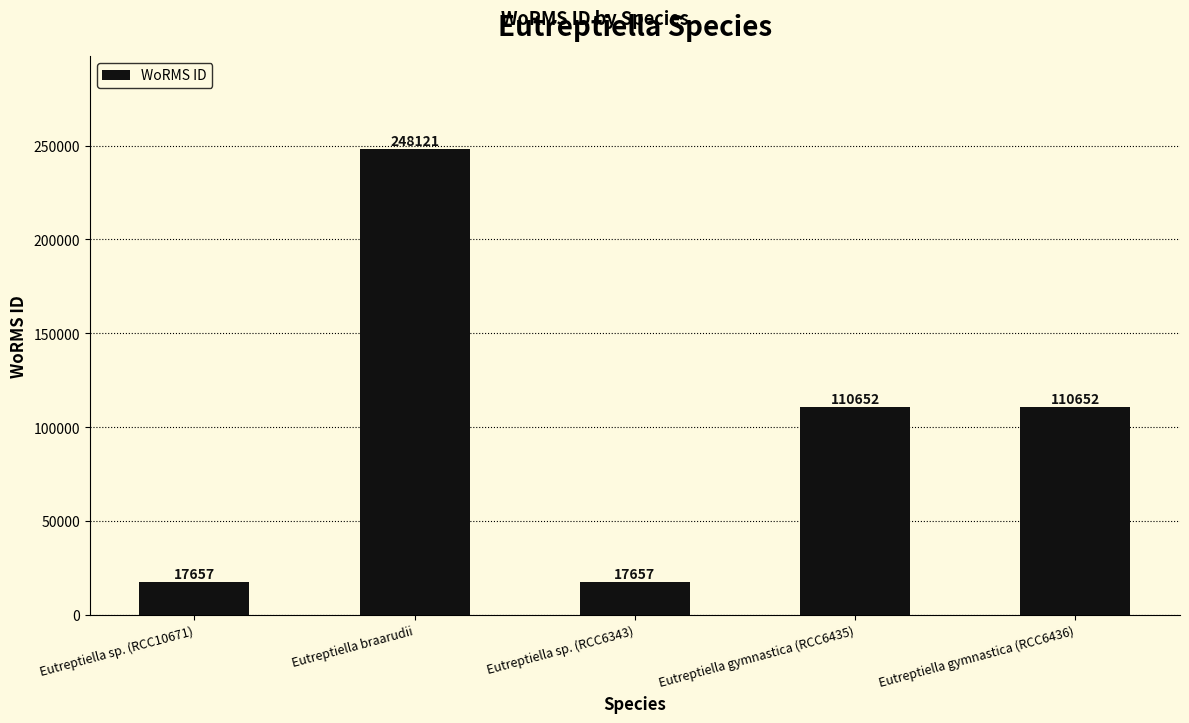

The value at Eutreptiella sp. (RCC10671) is 17657. True or false?

True